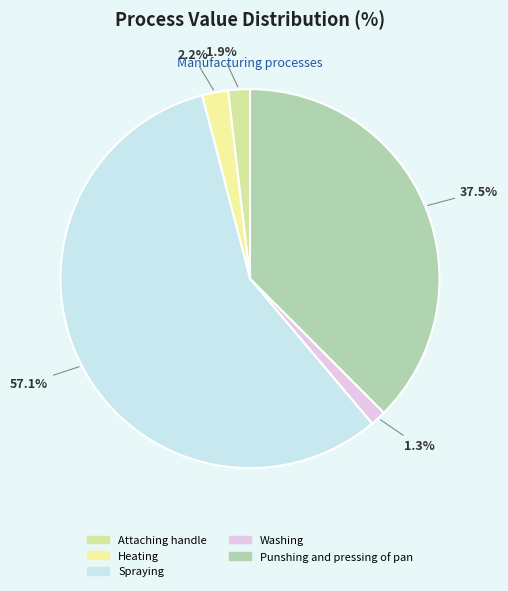

The Punshing and pressing of pan slice represents 23% of the pie. True or false?

False